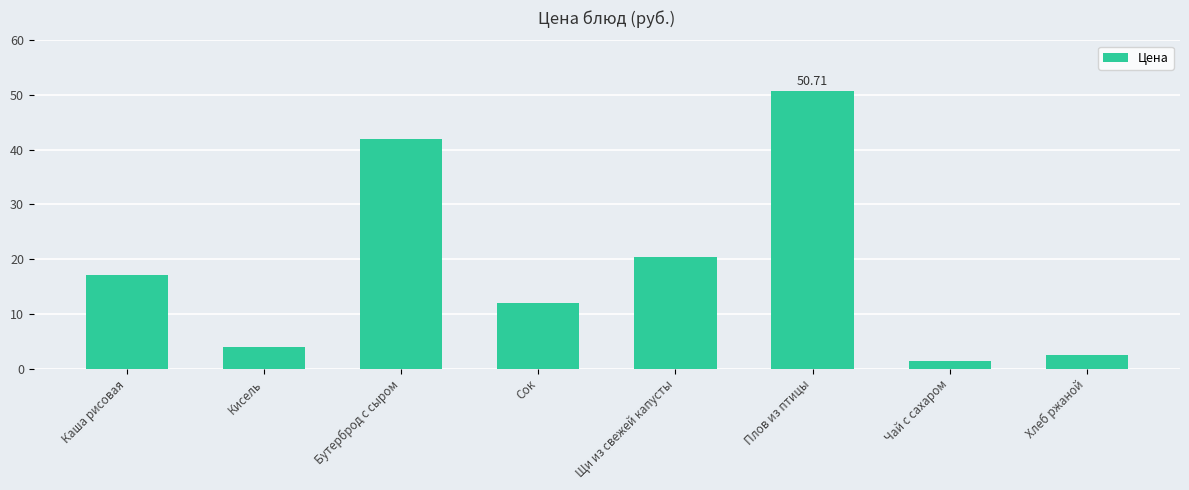

What is the difference between the second highest and minimum values?

40.6